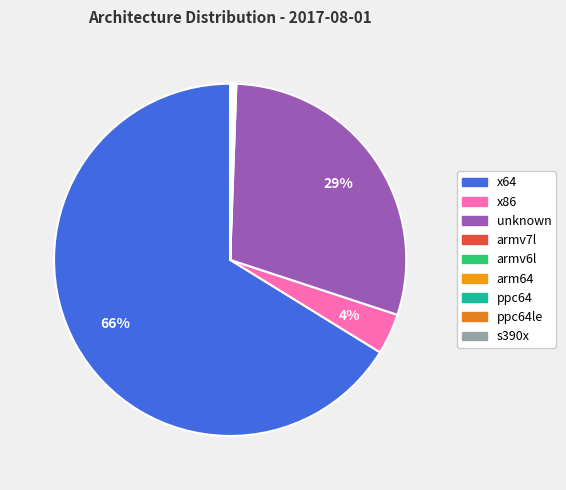

How many segments does this pie chart have?

9